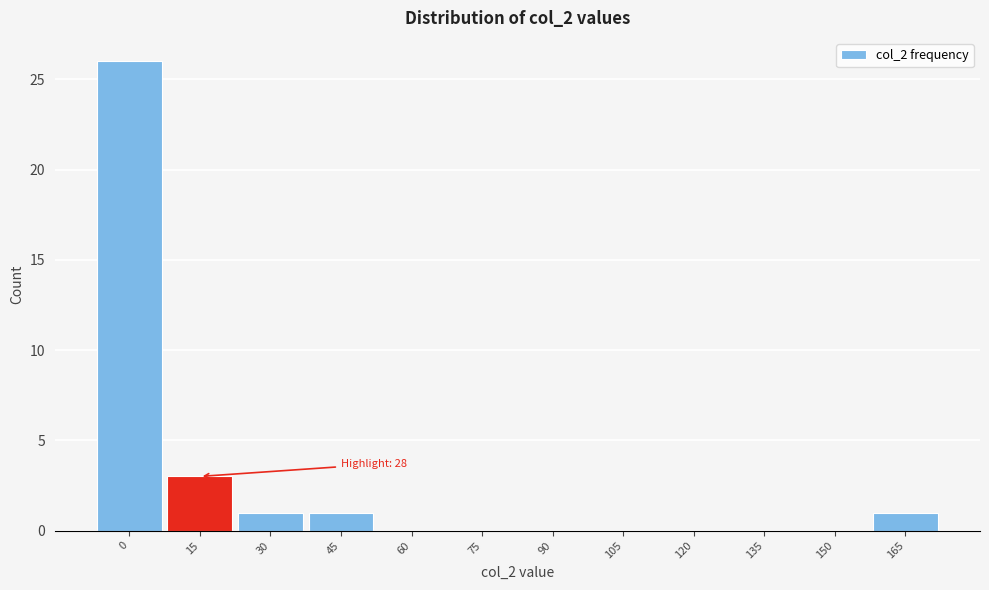

Reading right to left, what are all the values shown in this chart?

165=1	150=0	135=0	120=0	105=0	90=0	75=0	60=0	45=1	30=1	15=3	0=26